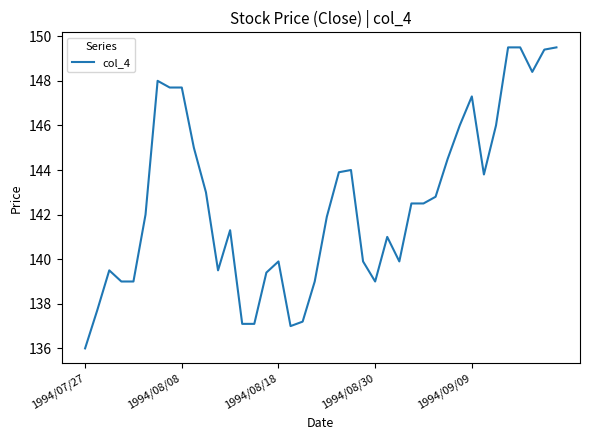

What is the smallest value displayed?

136.0